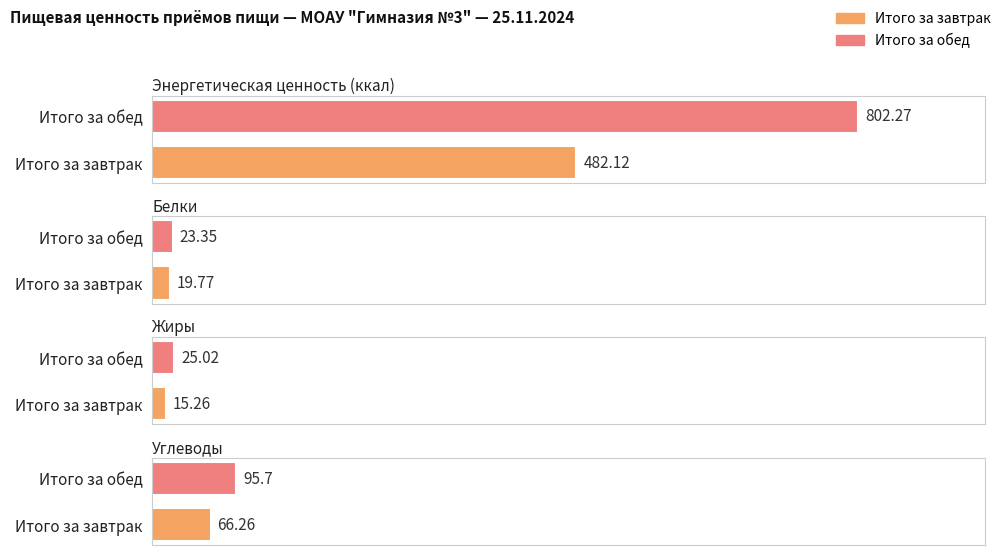

The value of Белки at Итого за обед is 36.7. True or false?

False